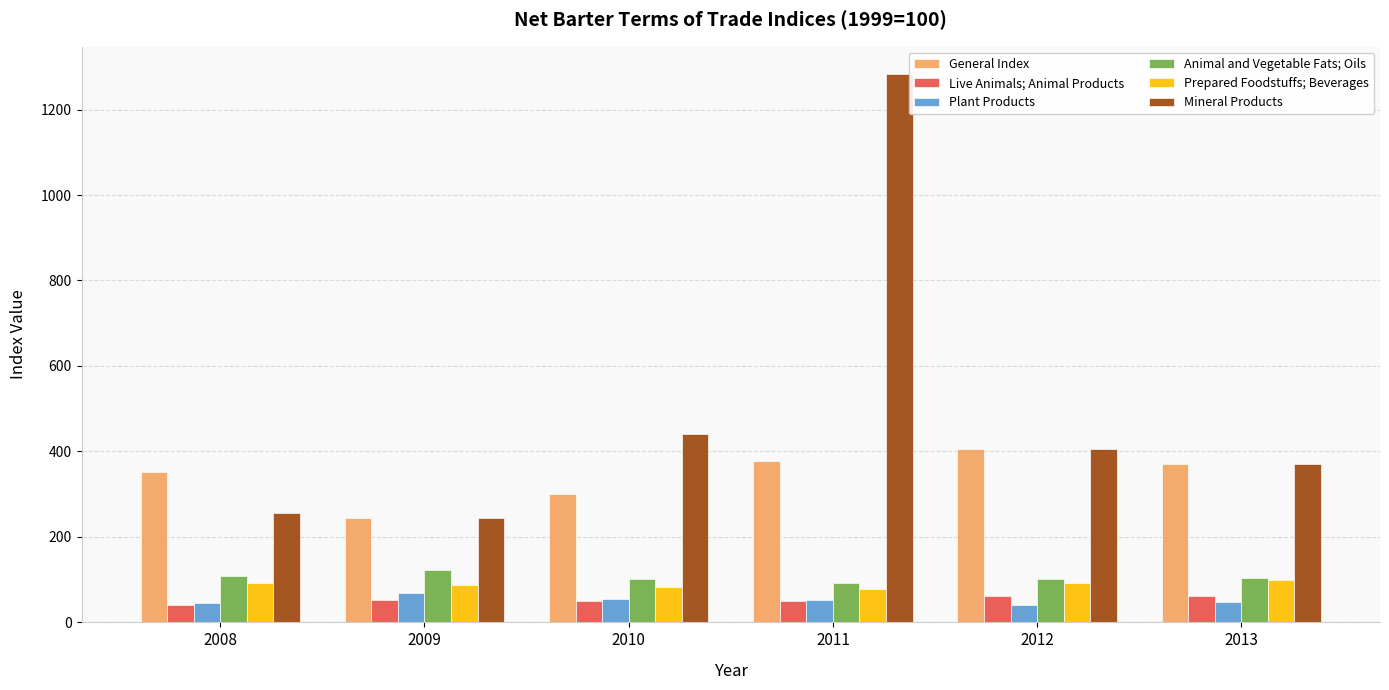

What is the sum of the Prepared Foodstuffs; Beverages values at 2008 and 2011?

169.4